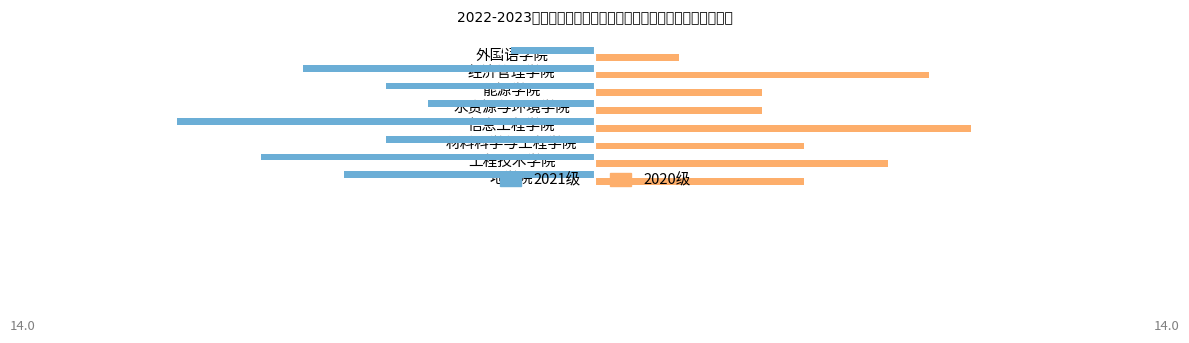

What is the minimum value shown in the chart?

-10